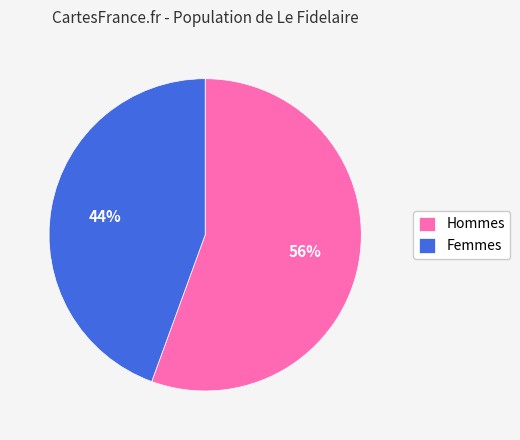

How many slices are in this pie chart?

2